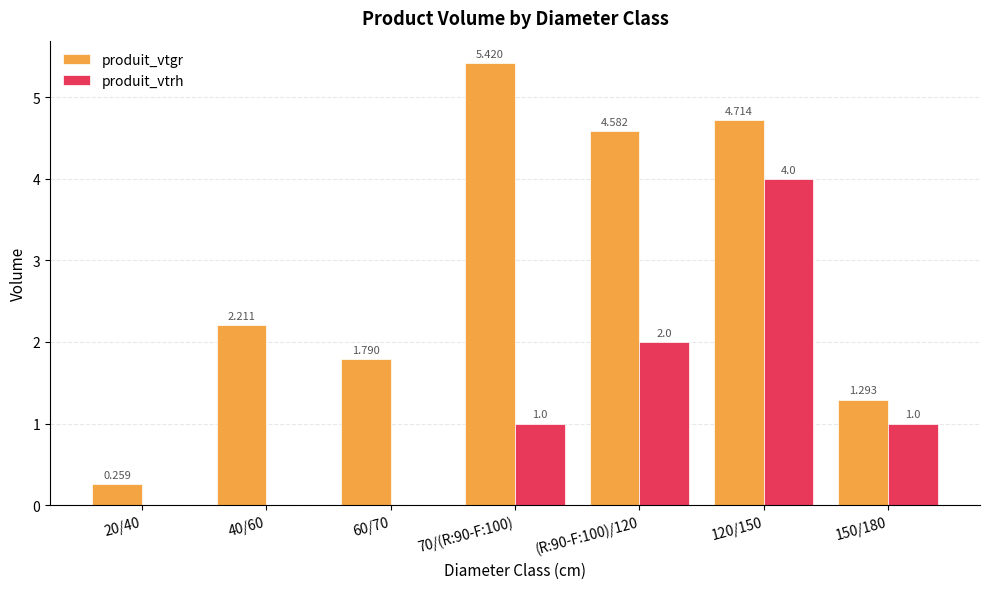

Between 60/70 and 120/150, which series saw the biggest shift?

produit_vtrh